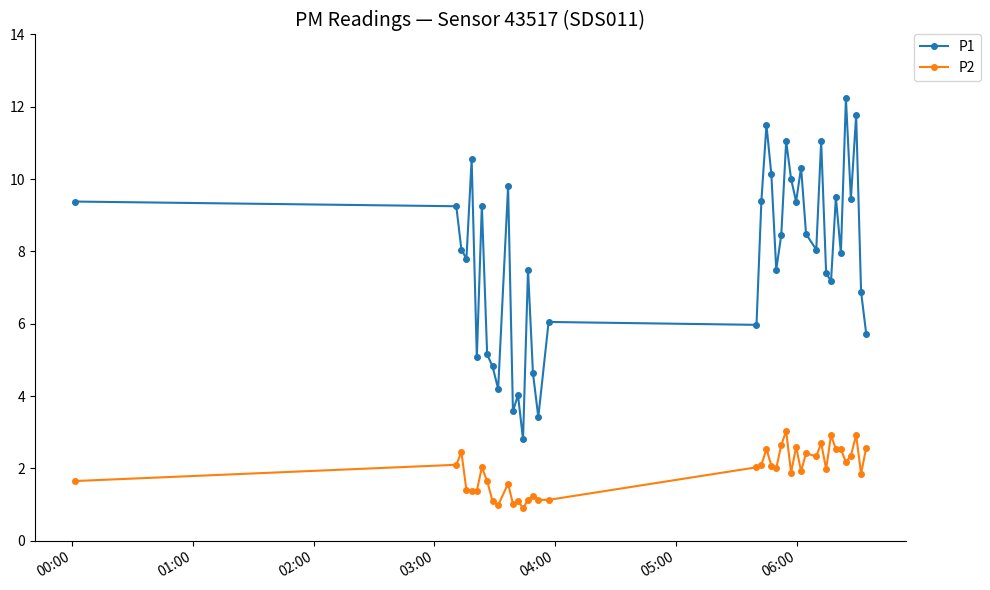

List the series in order of their peak value, highest first.

P1, P2